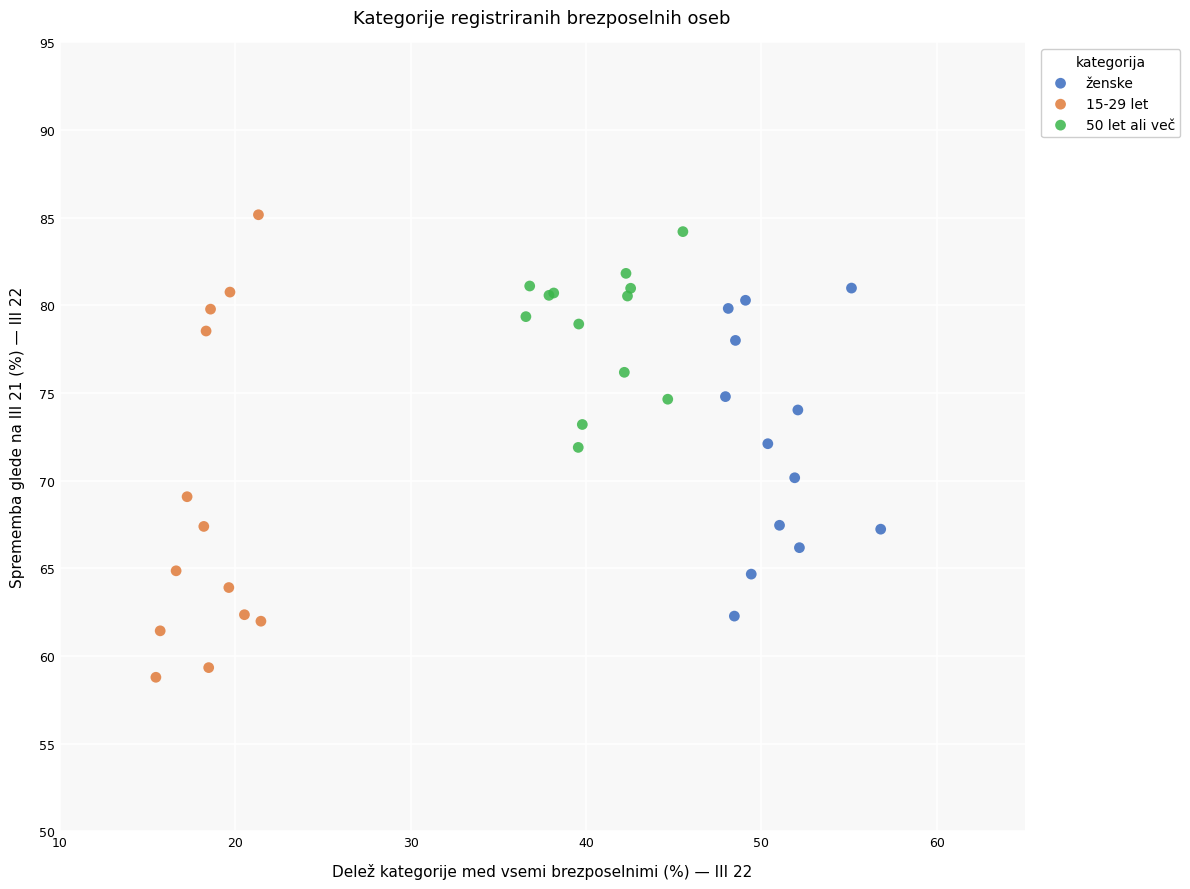

Which series reaches the minimum Y coordinate?

15-29 let